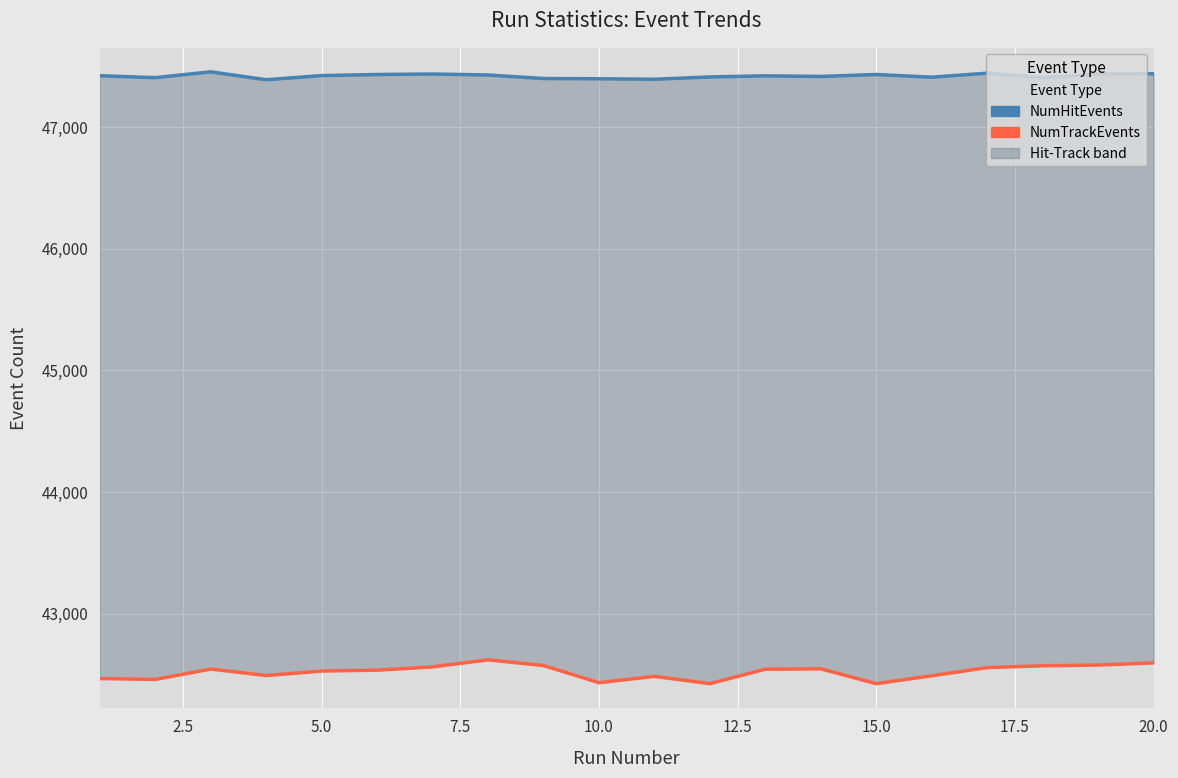

What is the value of the NumHitEvents point at the 15th from the left?

47431